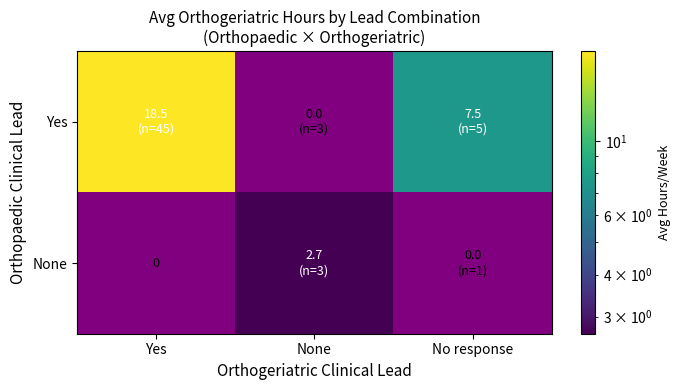

Which label corresponds to the smallest value in the chart?

None